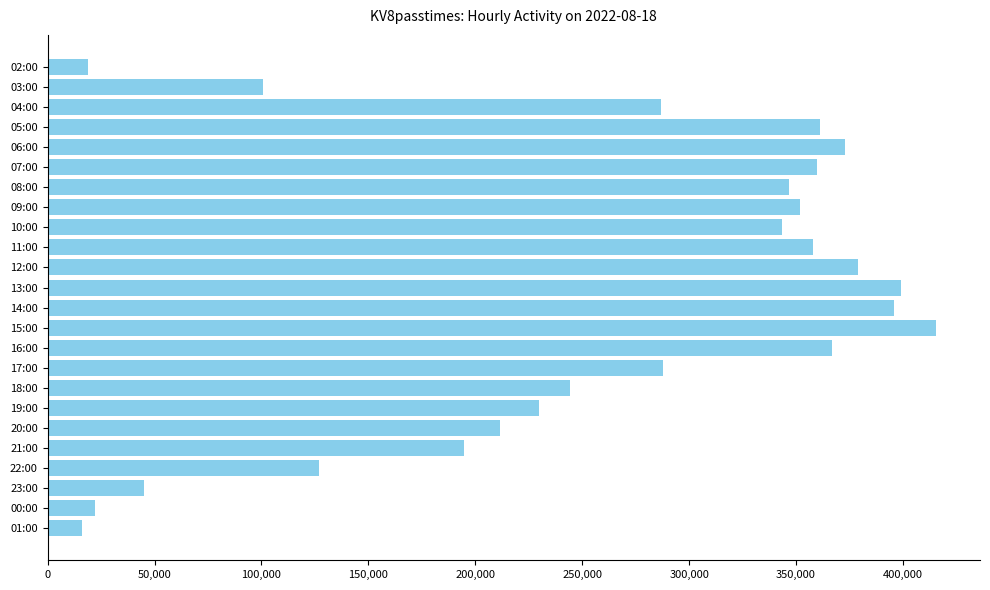

What is the value of the 6th bar from the top?

359861